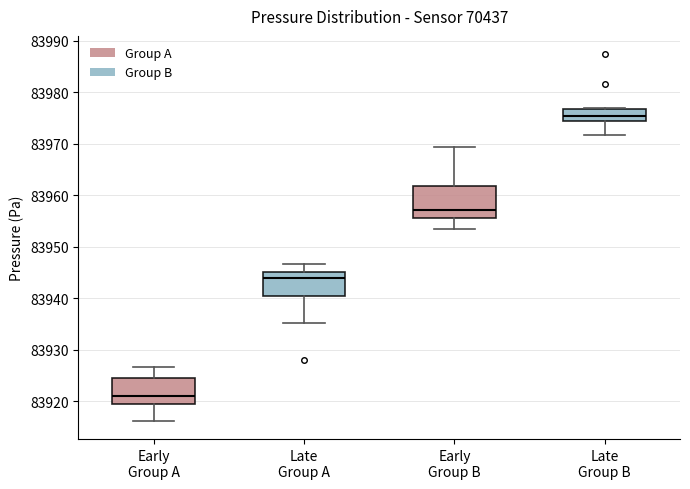

Reading left to right, read every box against the y-axis: the position of its median line, the range the box covers, and the ends of its whiskers. The values are not printed on the chart, so give them approximately, as read against the axis.

Early Group A: median 83921, box 83919 to 83925, whiskers 83916 to 83927
Late Group A: median 83944, box 83940 to 83945, whiskers 83935 to 83947
Early Group B: median 83957, box 83956 to 83962, whiskers 83953 to 83969
Late Group B: median 83975, box 83974 to 83977, whiskers 83972 to 83977